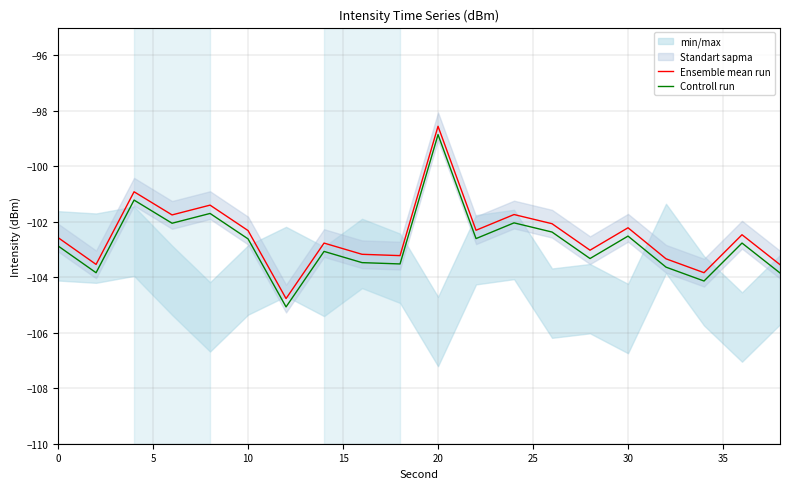

True or false: Controll run and Ensemble mean run intersect in this chart.

False